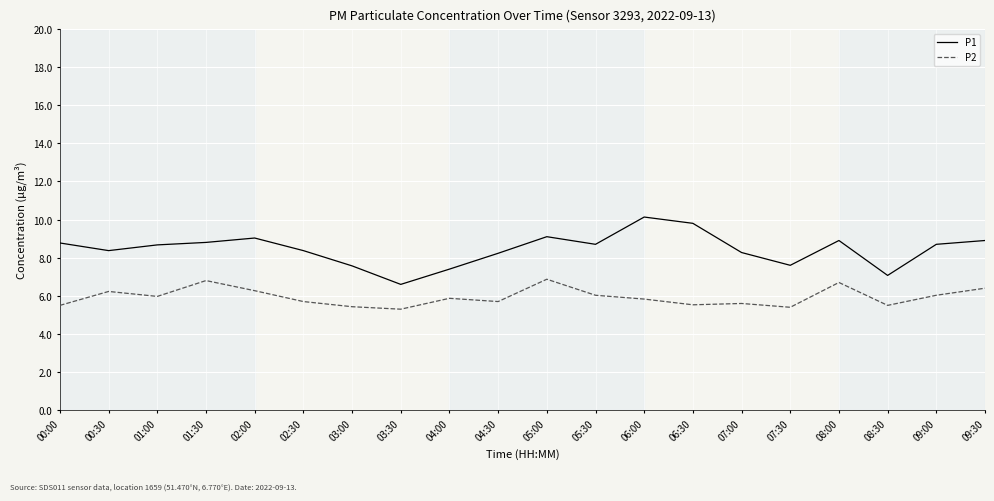

Which series has the largest total across all categories?

P1